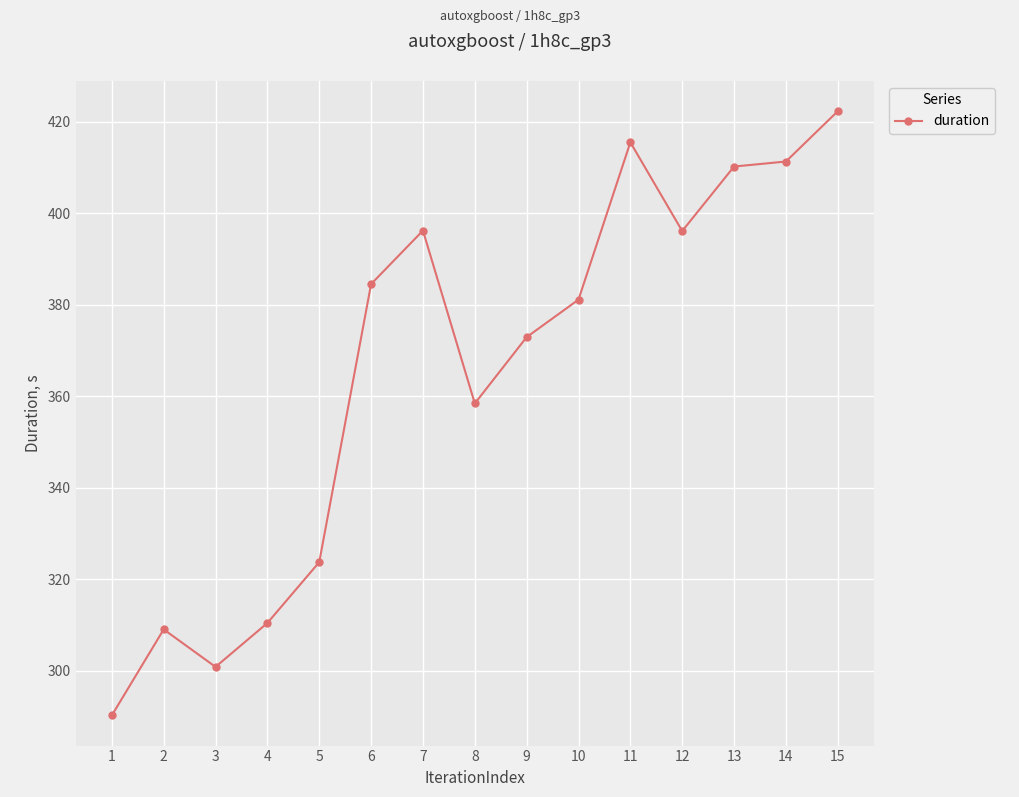

Where does the data first go above 381?

6